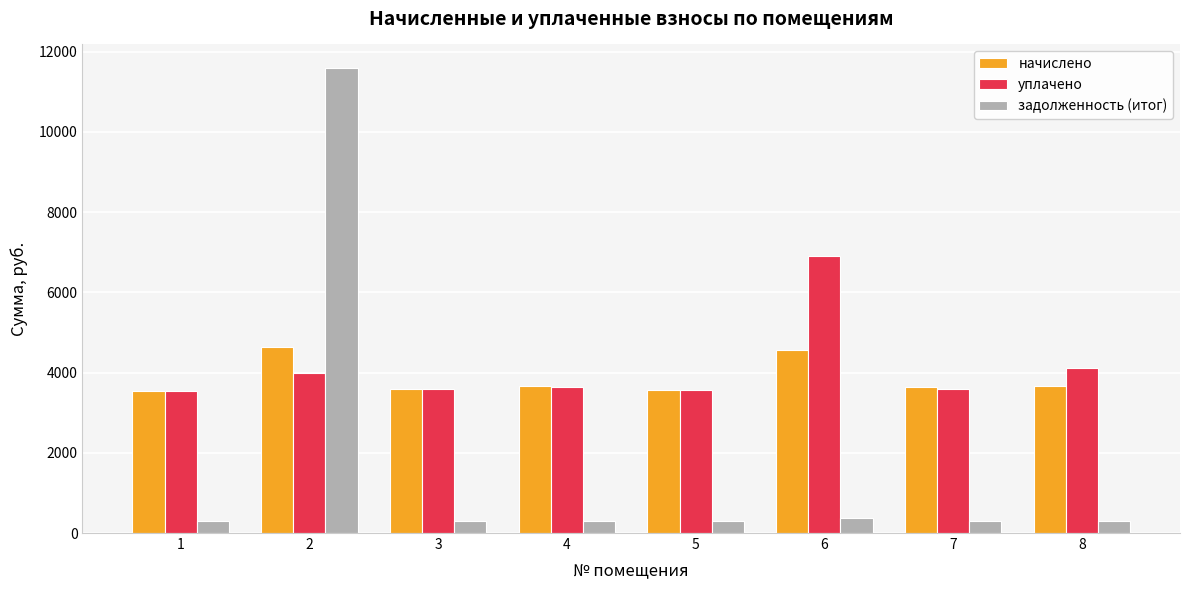

True or false: уплачено has a value of 4000.0 at 2.

True